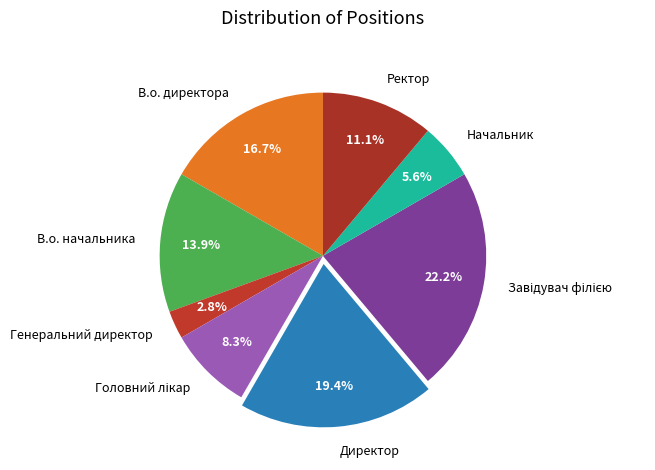

To the nearest percent, what is the average slice percentage?

12%